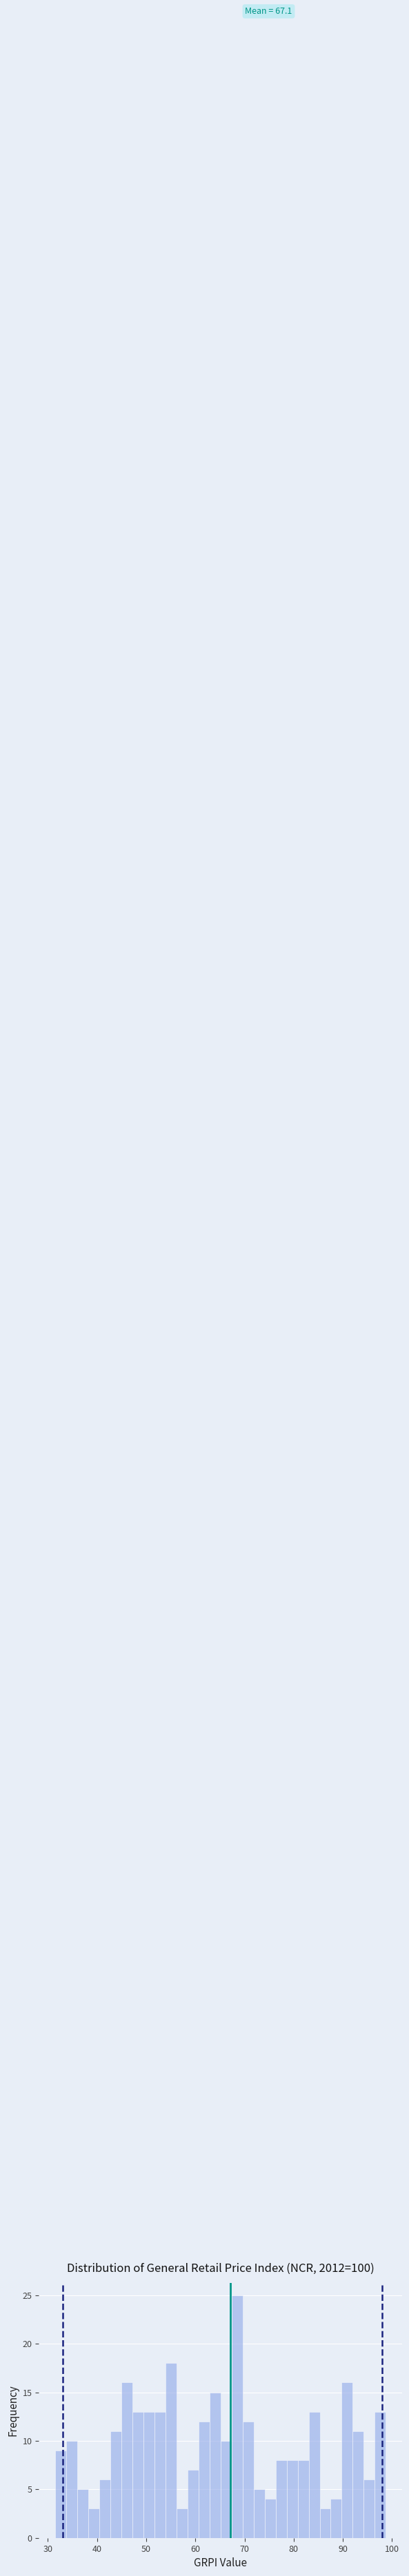

Around what value on the x-axis is the tallest bar? Give the approximate position of its centre, as read against the axis.

68